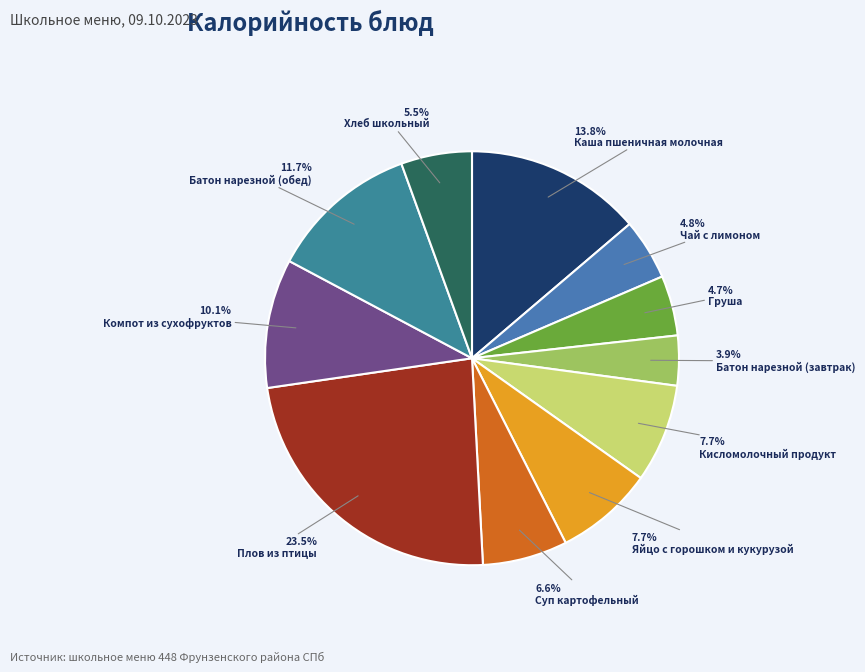

Is it true that Кисломолочный продукт is 14% of the pie?

False